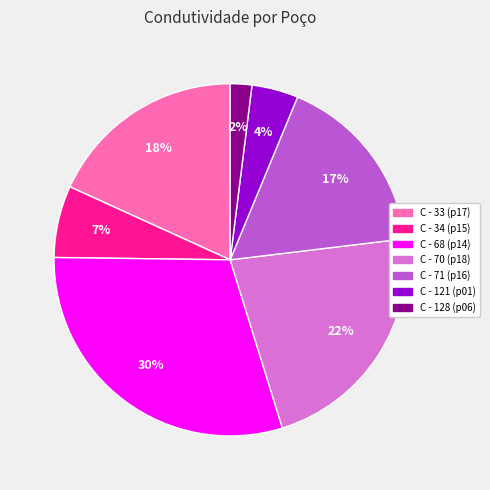

To the nearest percent, what portion does C - 121 (p01) represent?

4%